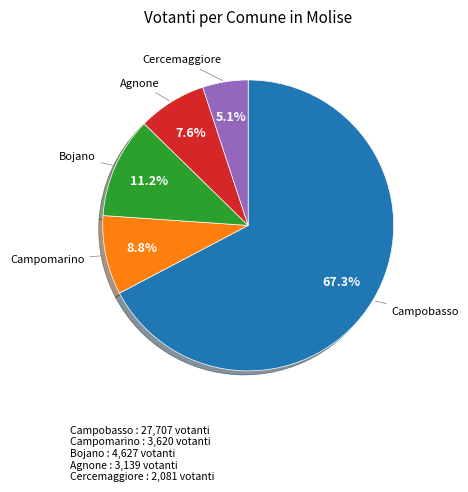

To the nearest percent, what percentage of the pie is Bojano?

11%